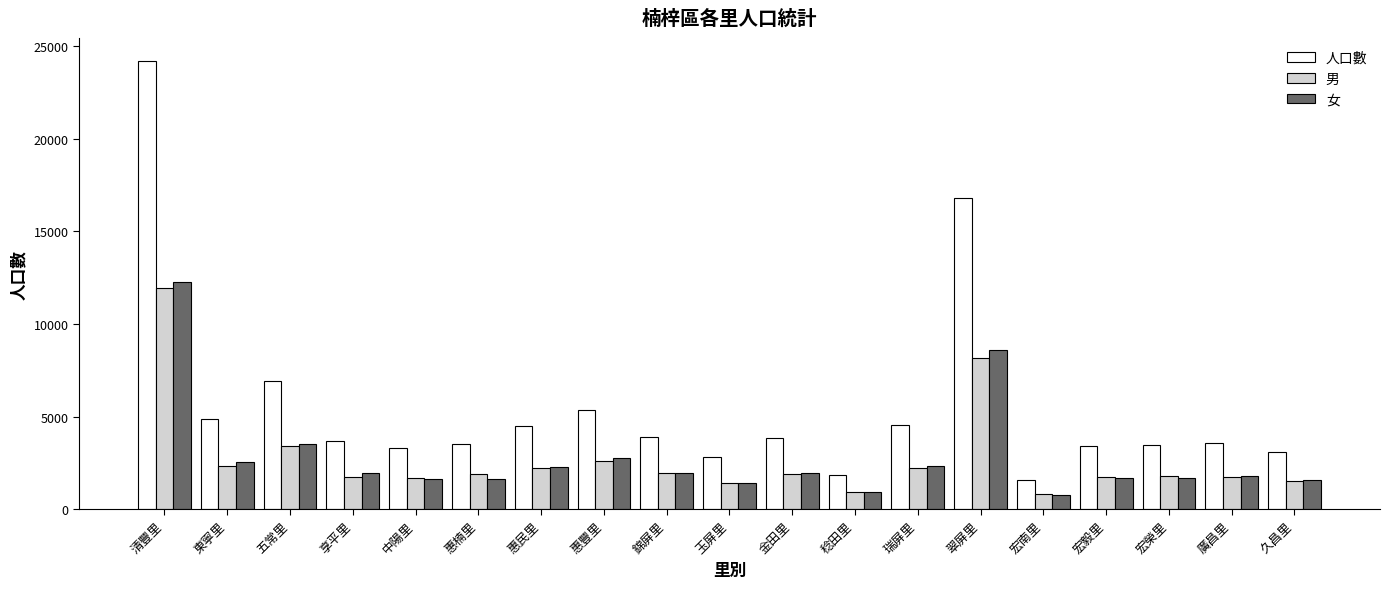

Where is 男 nearest to the value 6398?

翠屏里